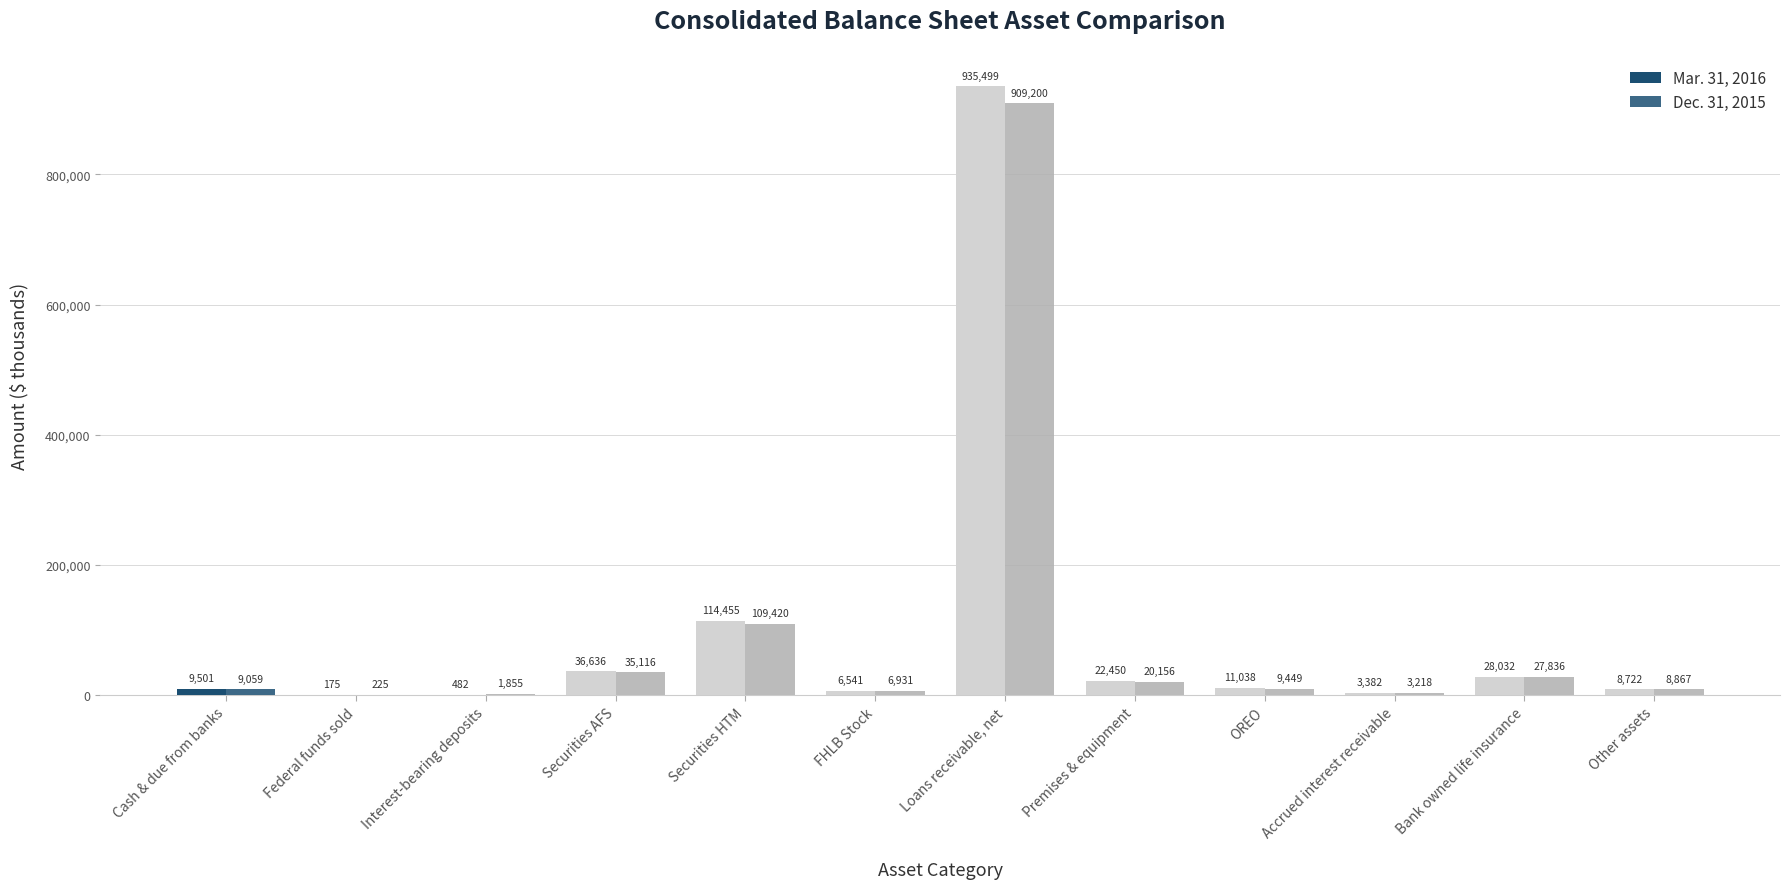

How many distinct data groups are displayed?

2